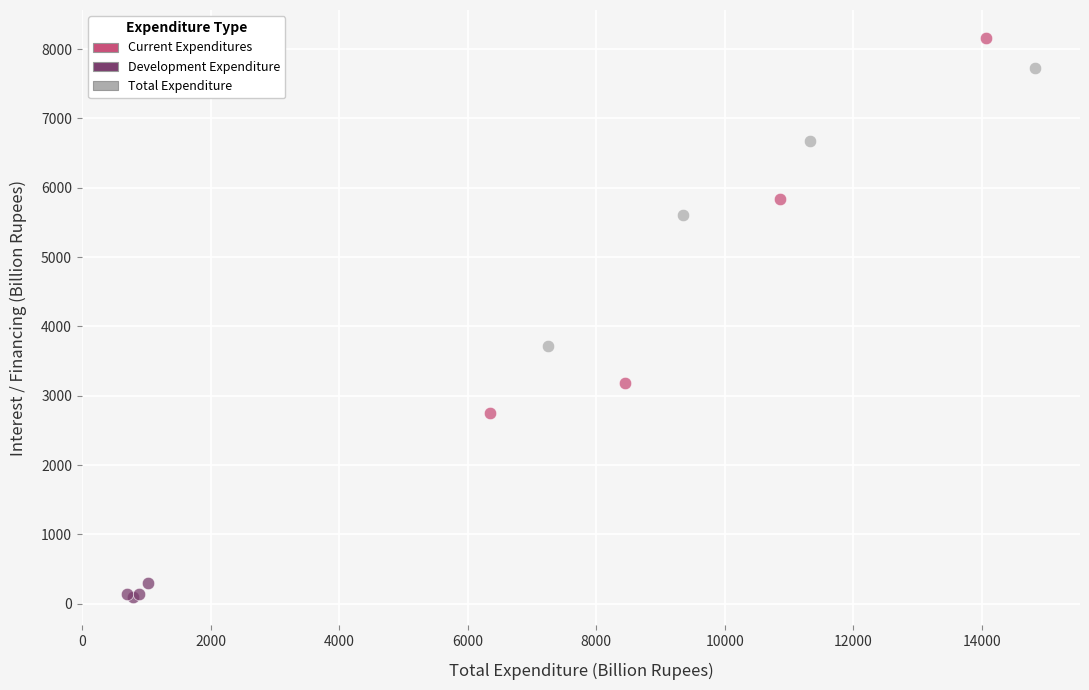

Which series has the largest Y range (max minus min)?

Current Expenditures